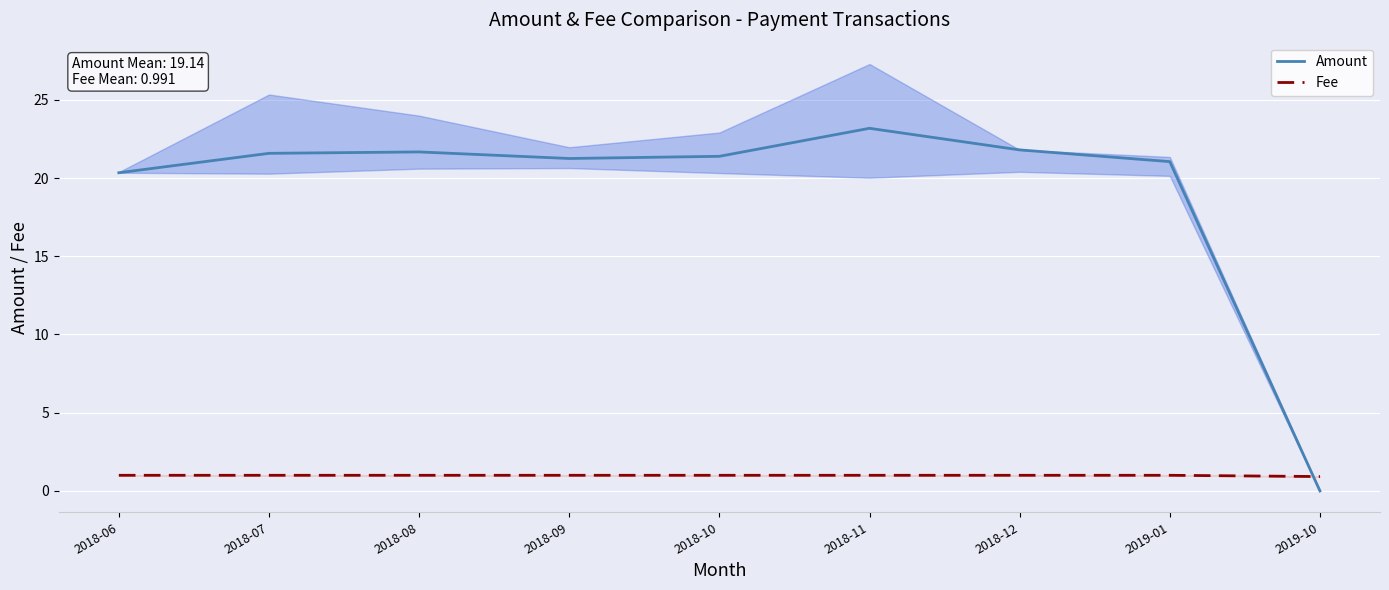

How many interior local valleys does the Amount series have?

1